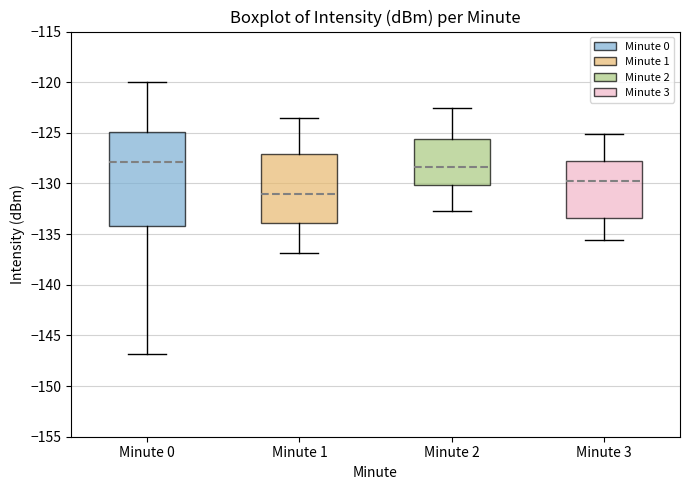

Reading left to right, read every box against the y-axis: the position of its median line, the range the box covers, and the ends of its whiskers. The values are not printed on the chart, so give them approximately, as read against the axis.

Minute 0: median -128.0, box -134.0 to -125.0, whiskers -147.0 to -120.0
Minute 1: median -131.0, box -134.0 to -127.0, whiskers -137.0 to -123.5
Minute 2: median -128.5, box -130.0 to -125.5, whiskers -132.5 to -122.5
Minute 3: median -129.5, box -133.5 to -128.0, whiskers -135.5 to -125.0